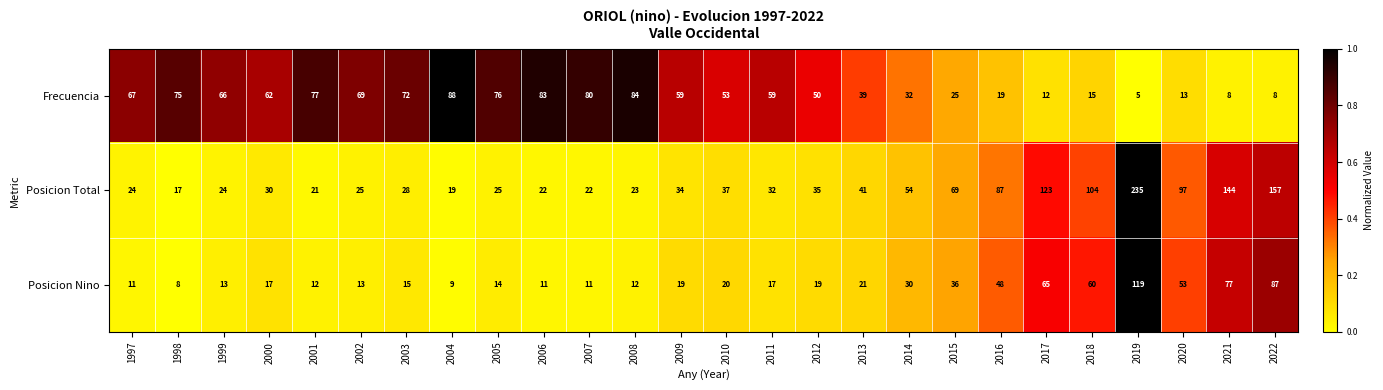

What is the difference between the highest and lowest values at 2019?

230